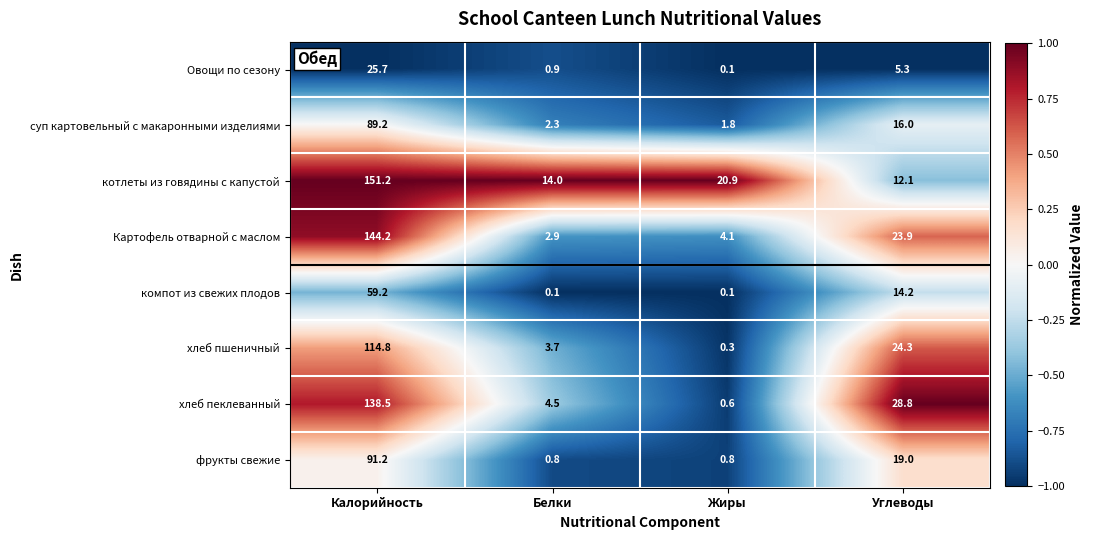

Is the value of хлеб пшеничный at Углеводы greater than the value of котлеты из говядины с капустой at Белки?

Yes